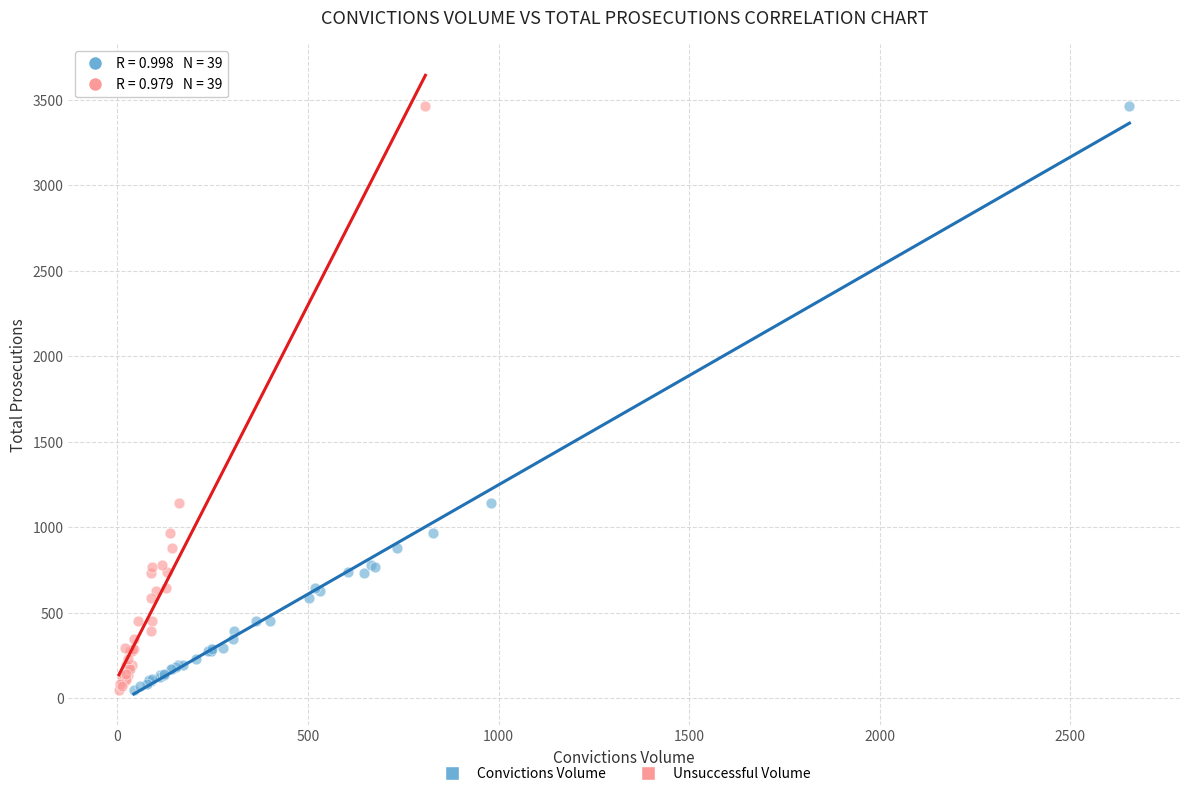

What are all the series names shown in the legend?

Convictions Volume, Unsuccessful Volume